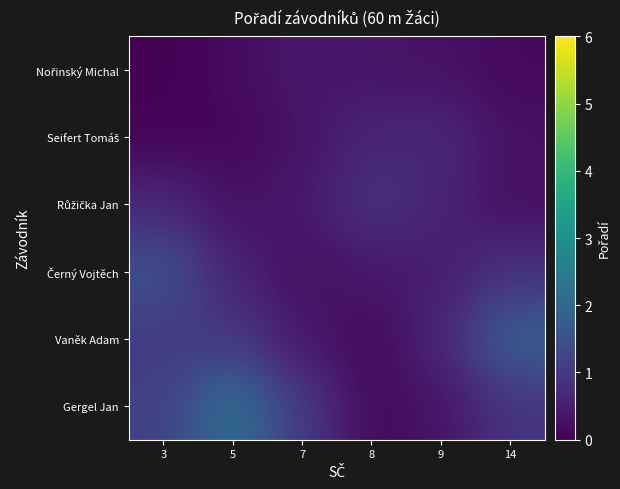

List the series in order of their overall mean, lowest first.

Nořinský Michal, Seifert Tomáš, Růžička Jan, Černý Vojtěch, Vaněk Adam, Gergel Jan